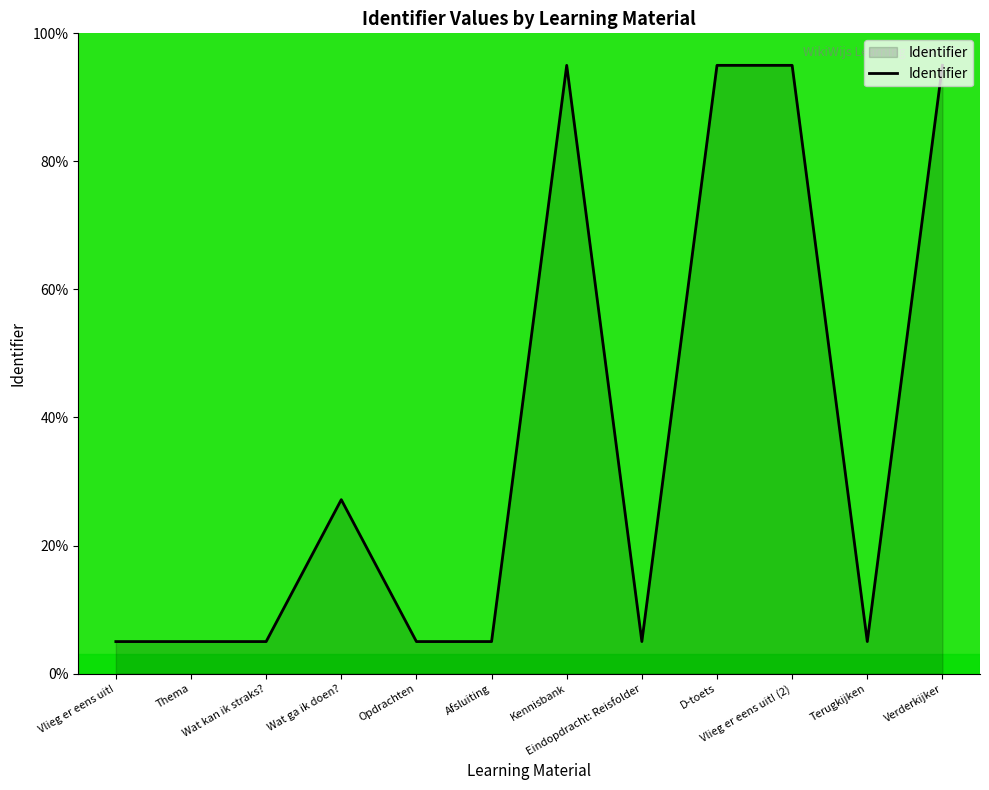

Approximately how many times larger is the value at Vlieg er eens uit! (2) compared to Vlieg er eens uit!?

19.0